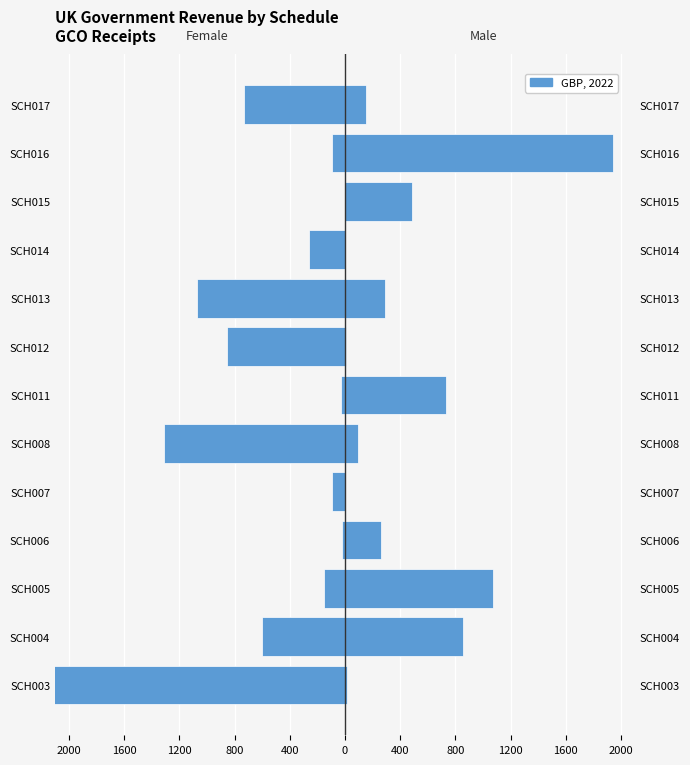

Which series changed the most between SCH004 and SCH005?

Female